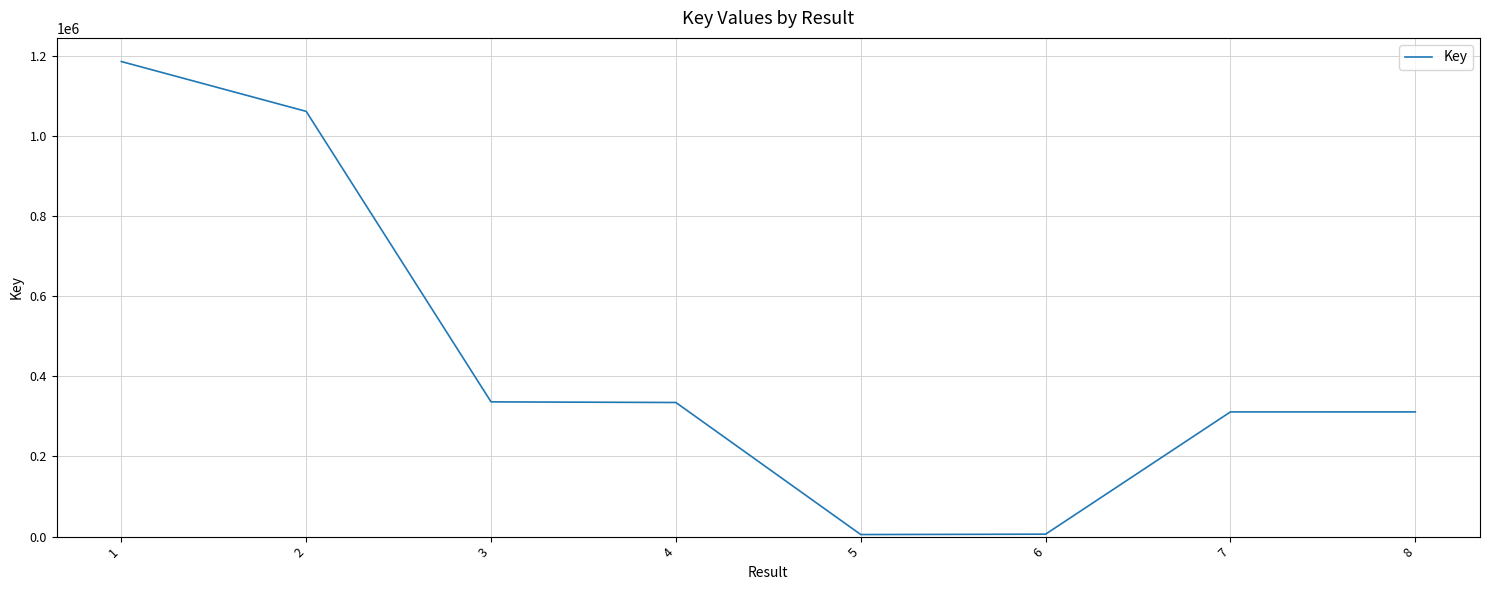

Approximately how many times larger is the value at 7 compared to 8?

1.0